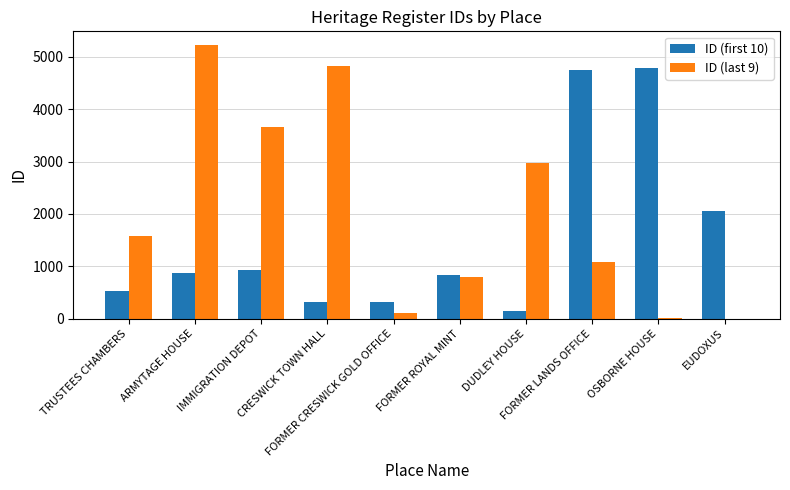

What is the maximum value shown in the chart?

5228